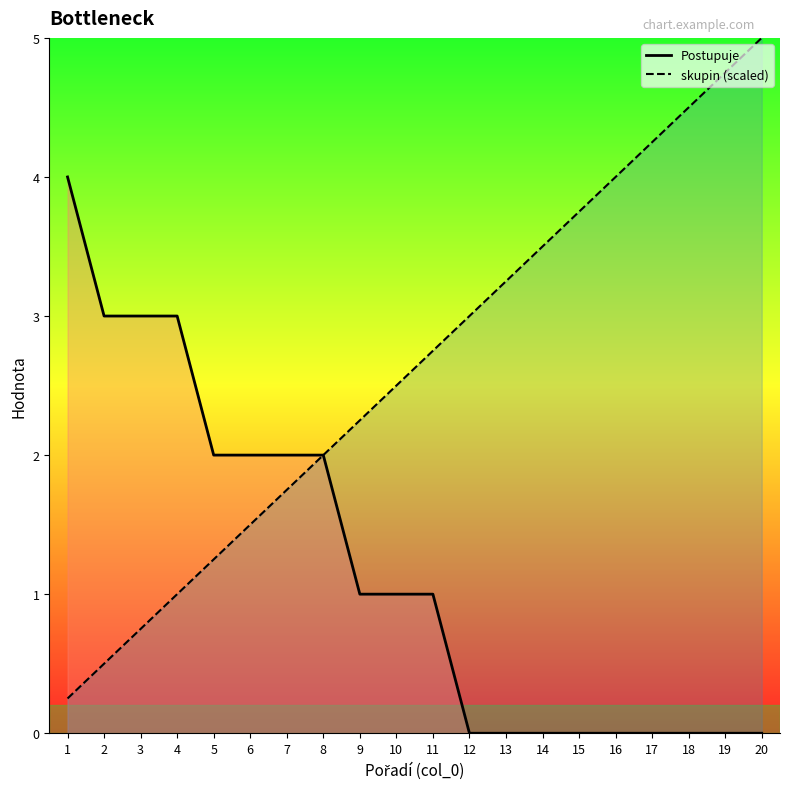

True or false: Postupuje_line and skupin_line intersect in this chart.

False